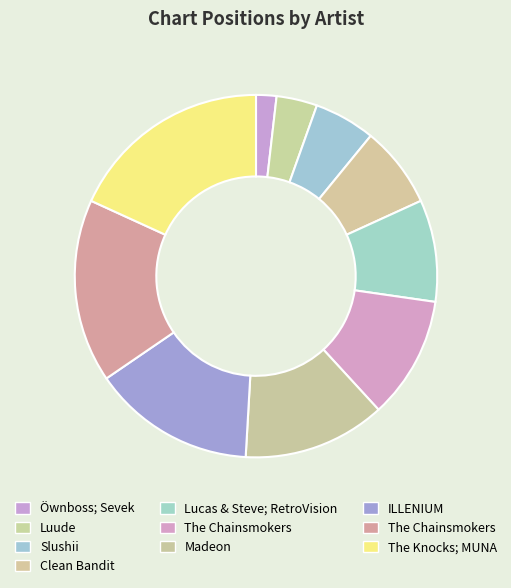

To the nearest percent, what is the average slice percentage?

10%